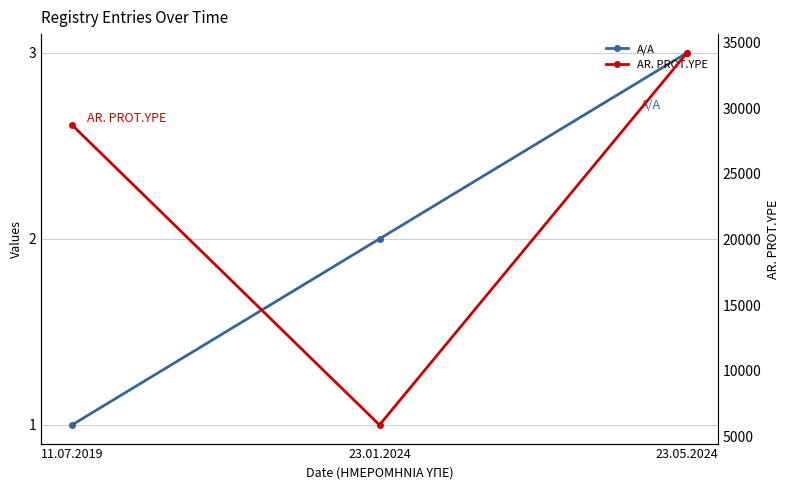

List the series in order of their peak value, highest first.

AR. PROT.YPE, A/A